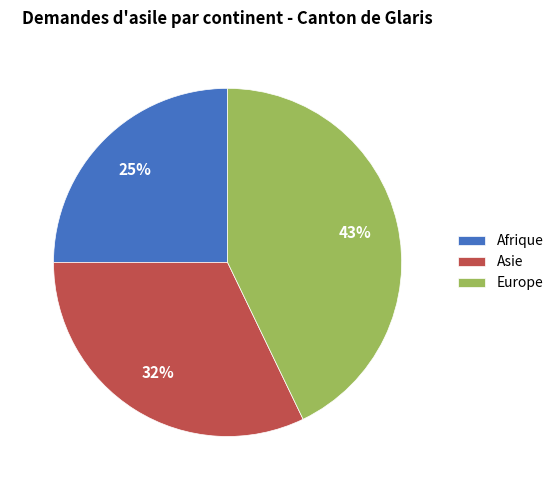

To the nearest percent, what is the difference between the largest and smallest slice percentages?

18%